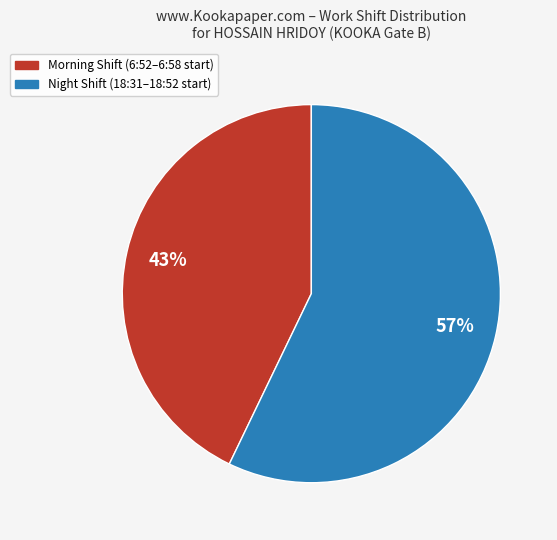

Is there any slice that represents more than half of the pie?

Yes